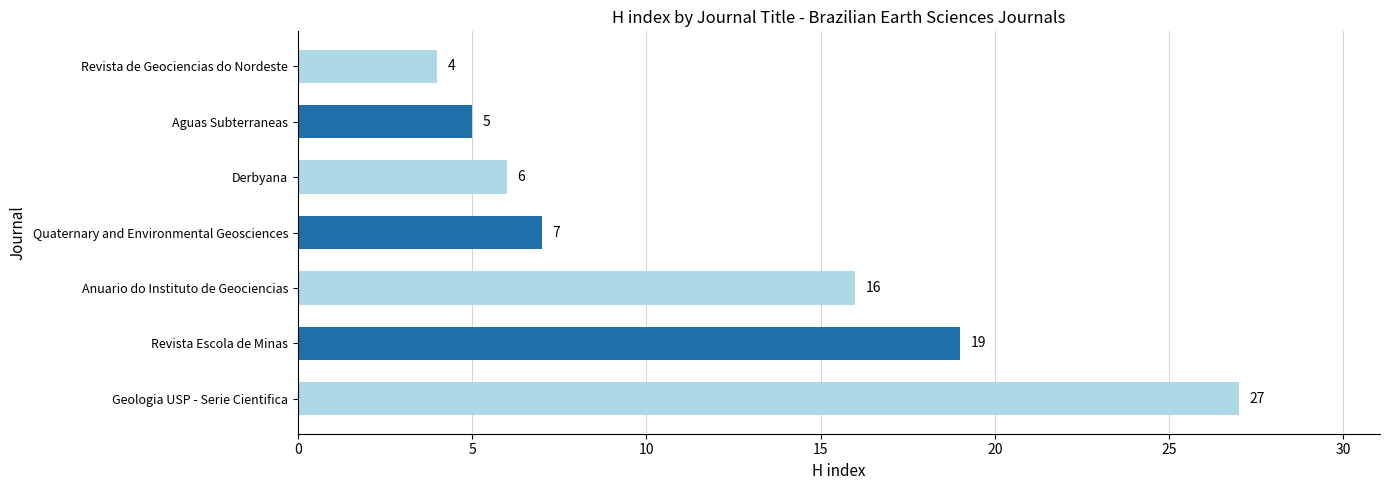

Rank the categories by value from lowest to highest.

Revista de Geociencias do Nordeste, Aguas Subterraneas, Derbyana, Quaternary and Environmental Geosciences, Anuario do Instituto de Geociencias, Revista Escola de Minas, Geologia USP - Serie Cientifica